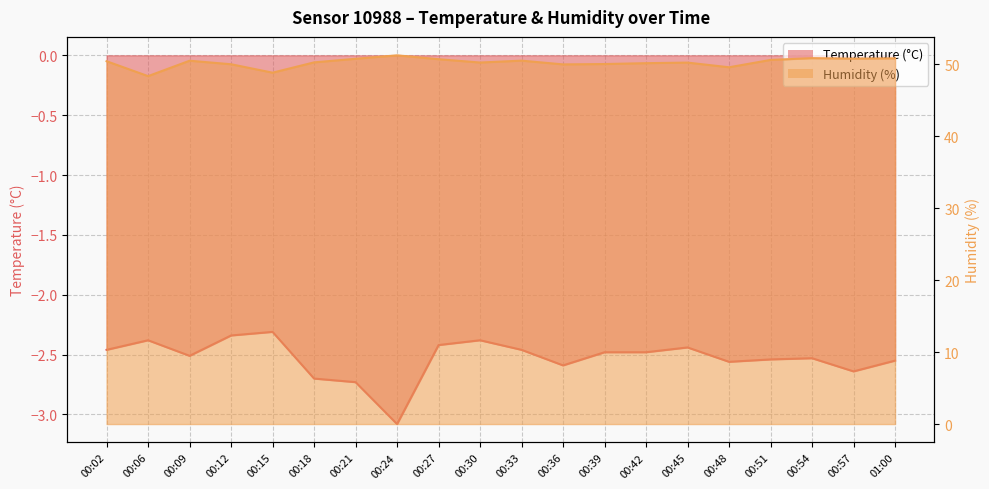

The Humidity (%) series shows 50.8 at 00:54. True or false?

True